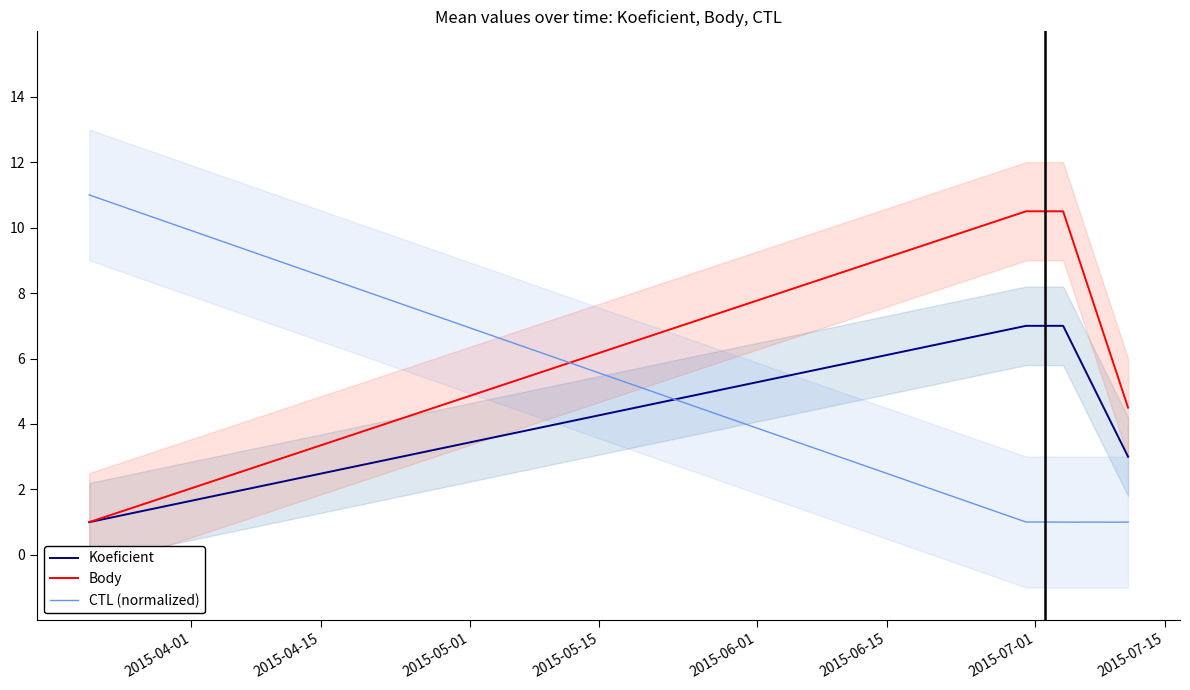

At how many categories does at least one series exceed 1?

5